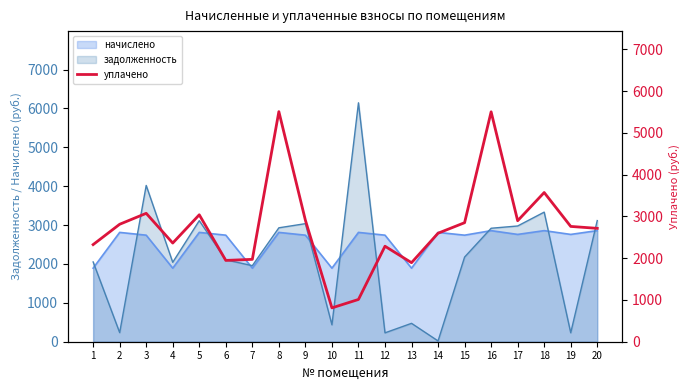

The value of задолженность at 15 is 2178.0. True or false?

True